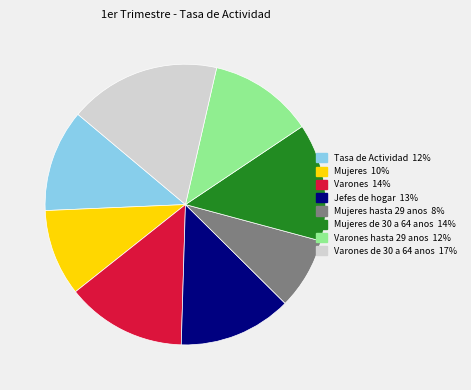

Does any single category account for the majority?

No